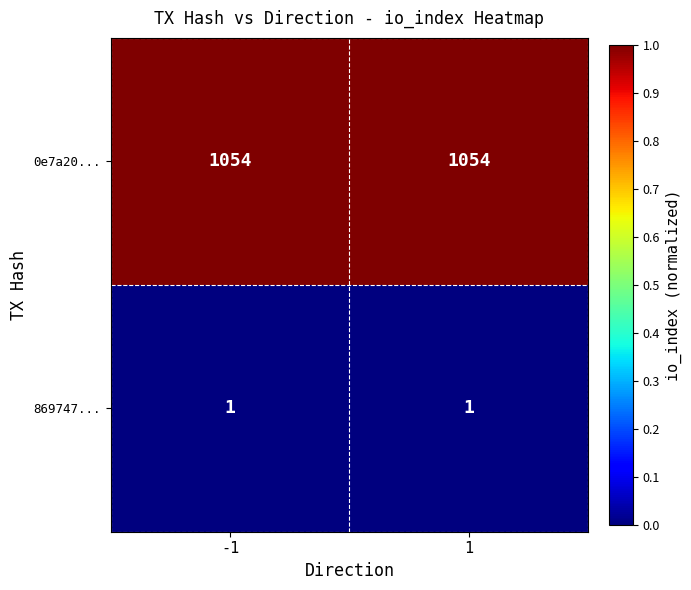

What is the average value of the 0e7a20... series?

1054